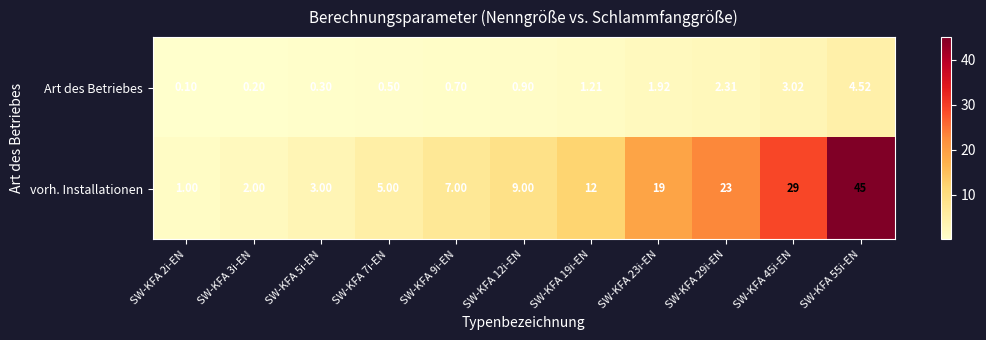

What is the total value across all series at SW-KFA 12i-EN?

9.9